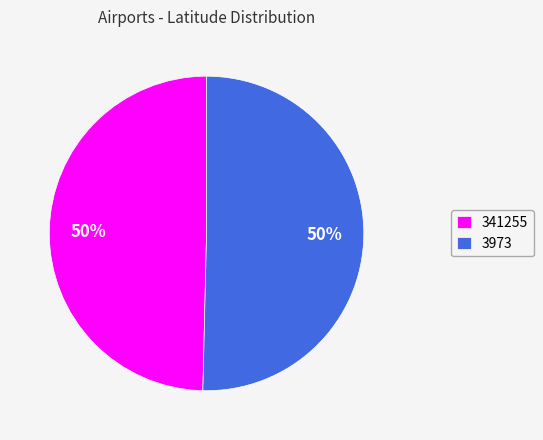

Which category has the smallest portion of the pie?

341255